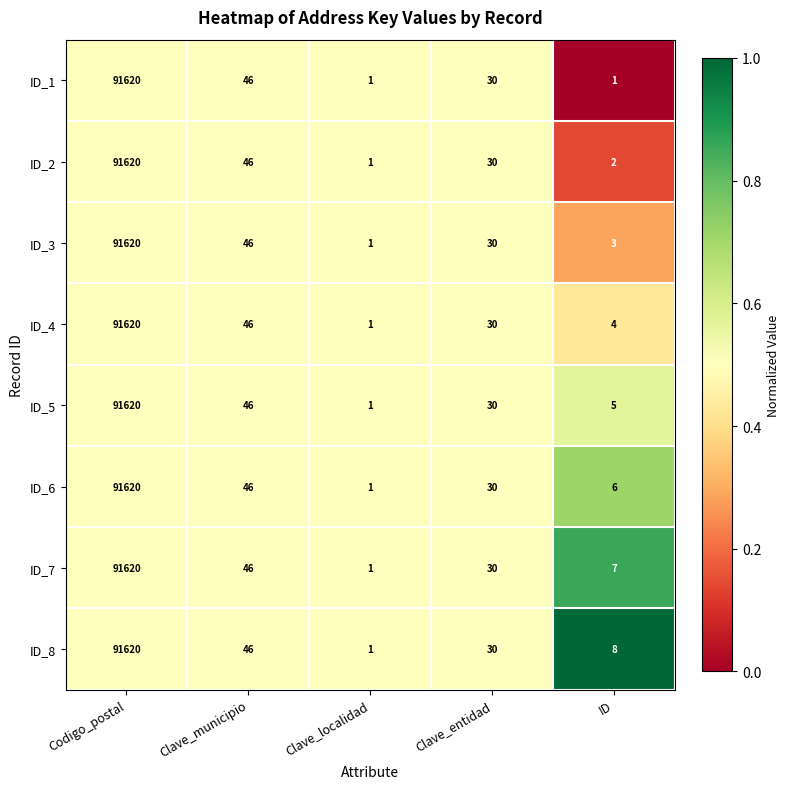

How many categories are shown in the chart?

5